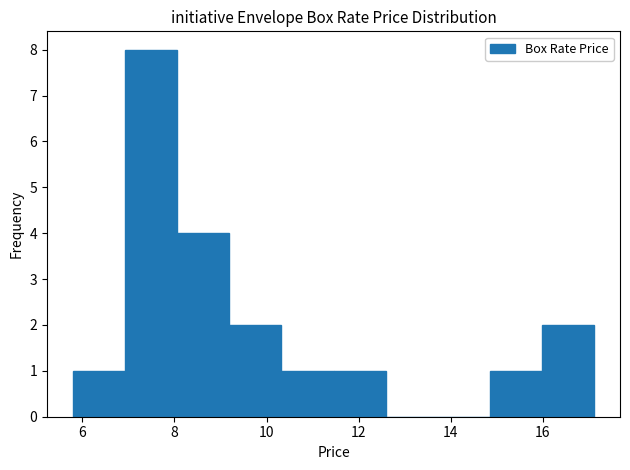

Which range on the x-axis has the tallest bar?

7.0 to 8.0